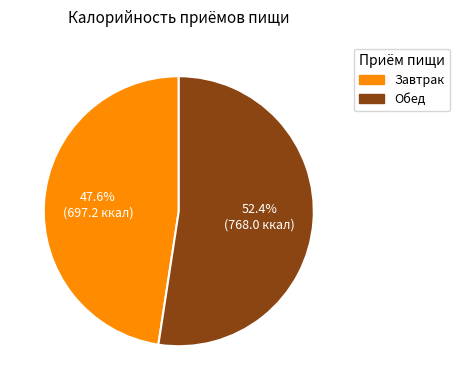

To the nearest percent, what is the combined percentage of Завтрак and Обед?

100%